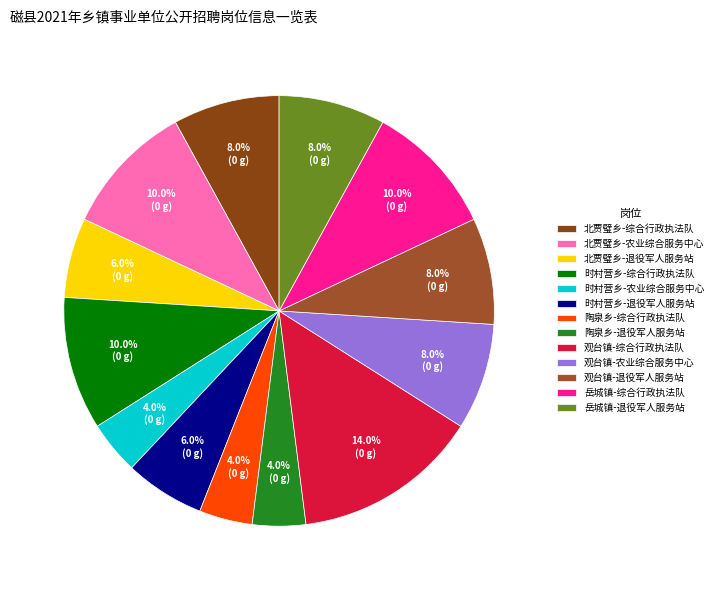

What percentage is the 北贾璧乡-退役军人服务站 slice, to the nearest percent?

6%